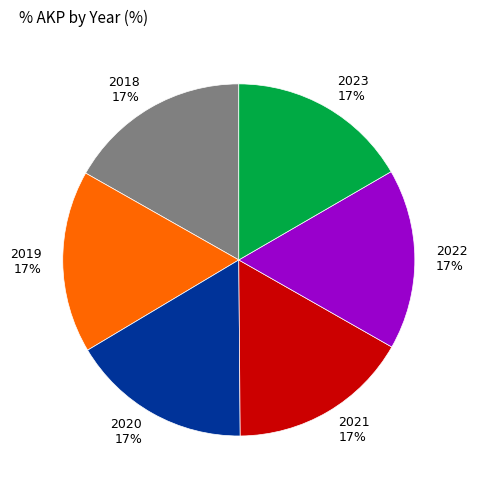

To the nearest percent, what portion does 2018 represent?

17%